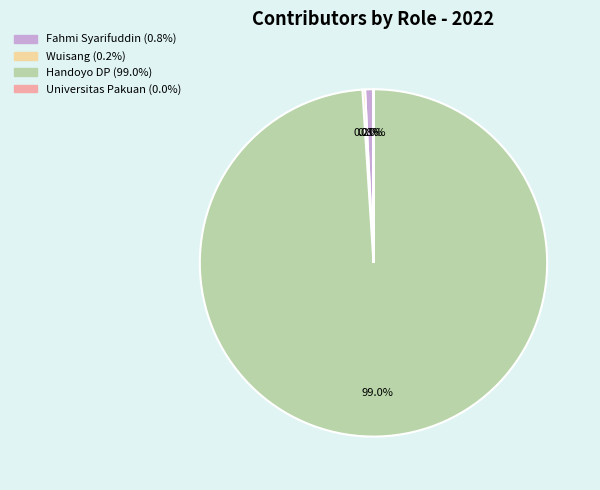

What percentage is the Handoyo DP slice, to the nearest percent?

99%